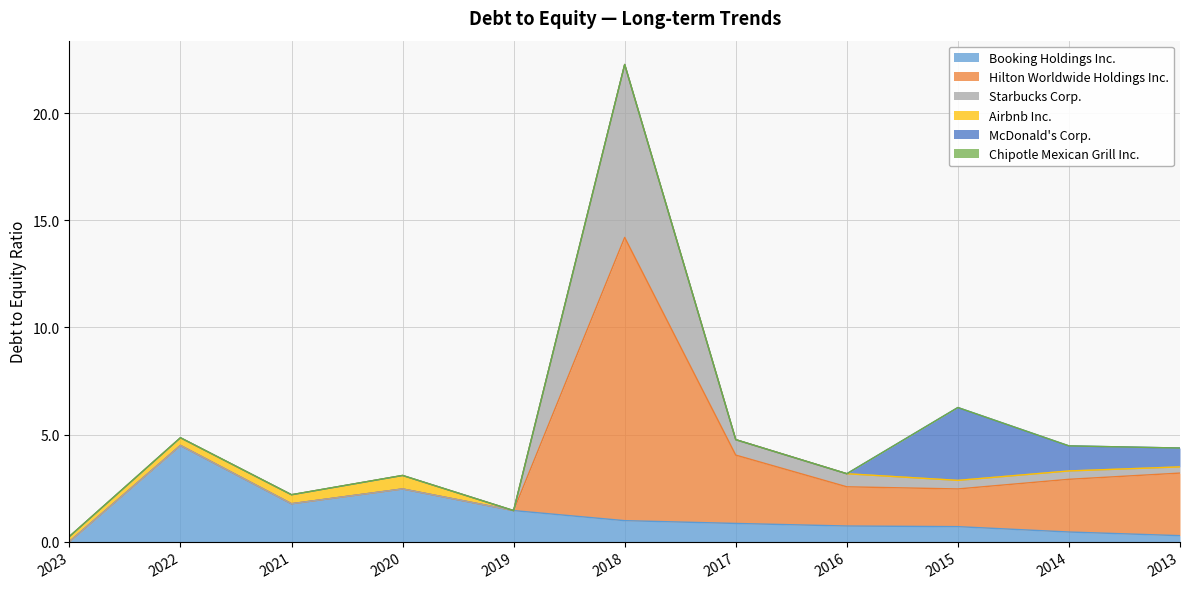

Rank the series by their maximum value, from lowest to highest.

Chipotle Mexican Grill Inc., Airbnb Inc., McDonald's Corp., Booking Holdings Inc., Starbucks Corp., Hilton Worldwide Holdings Inc.